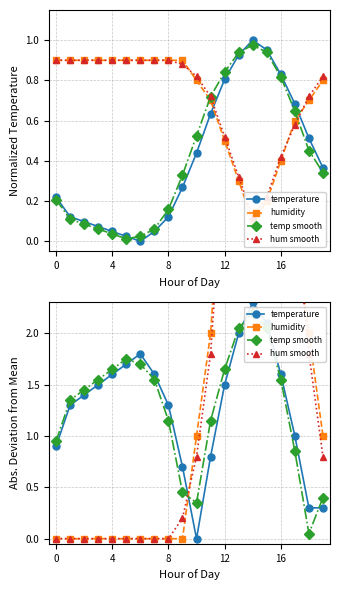

How many data points does each series have?

20